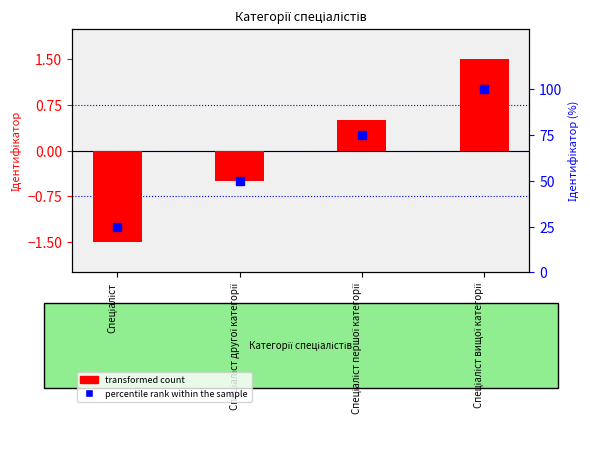

Reading left to right, transcribe all the data shown in this chart.

transformed count: -1.5	-0.5	0.5	1.5
percentile rank within the sample: 25.0	50.0	75.0	100.0